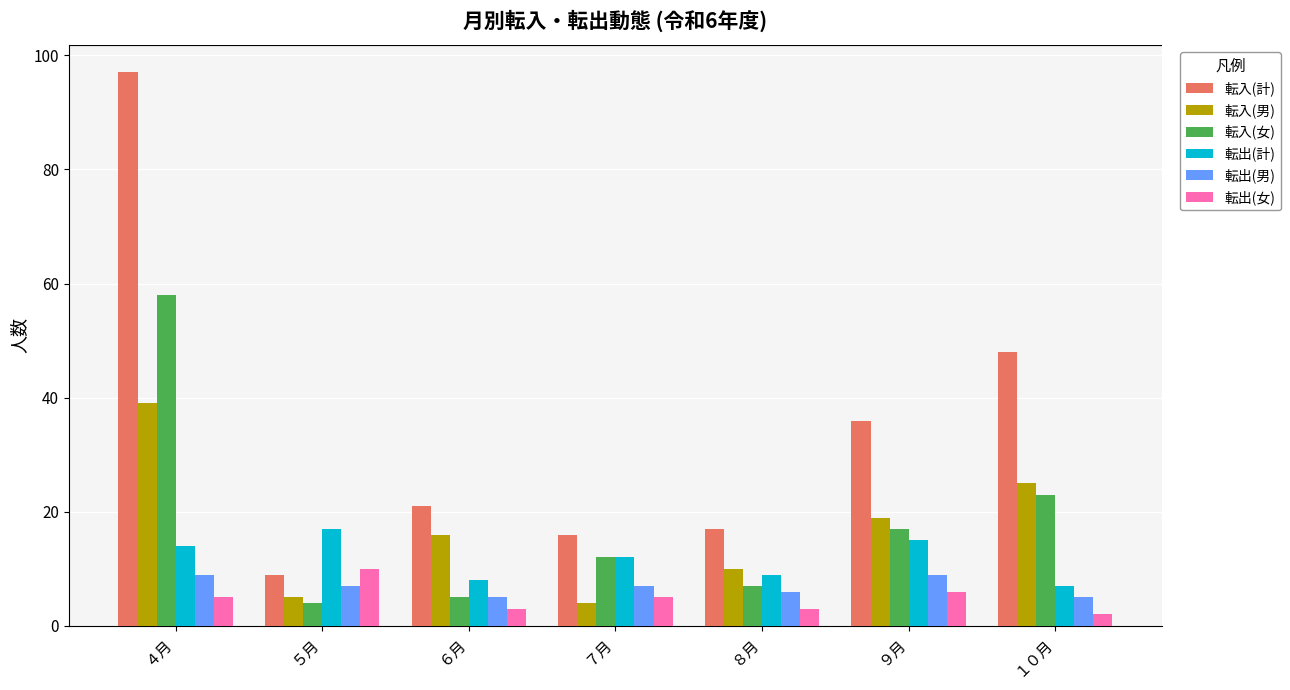

At which category is the sum across all series the highest?

４月